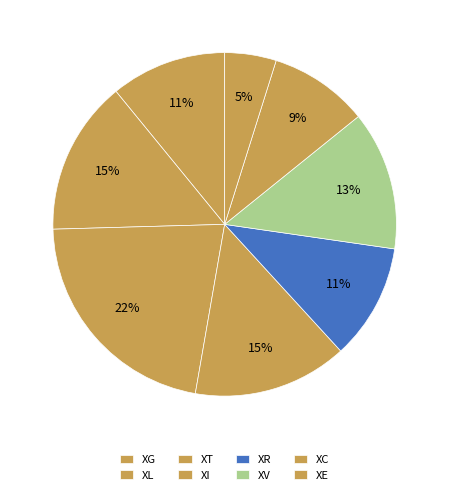

To the nearest percent, what portion does XE represent?

5%